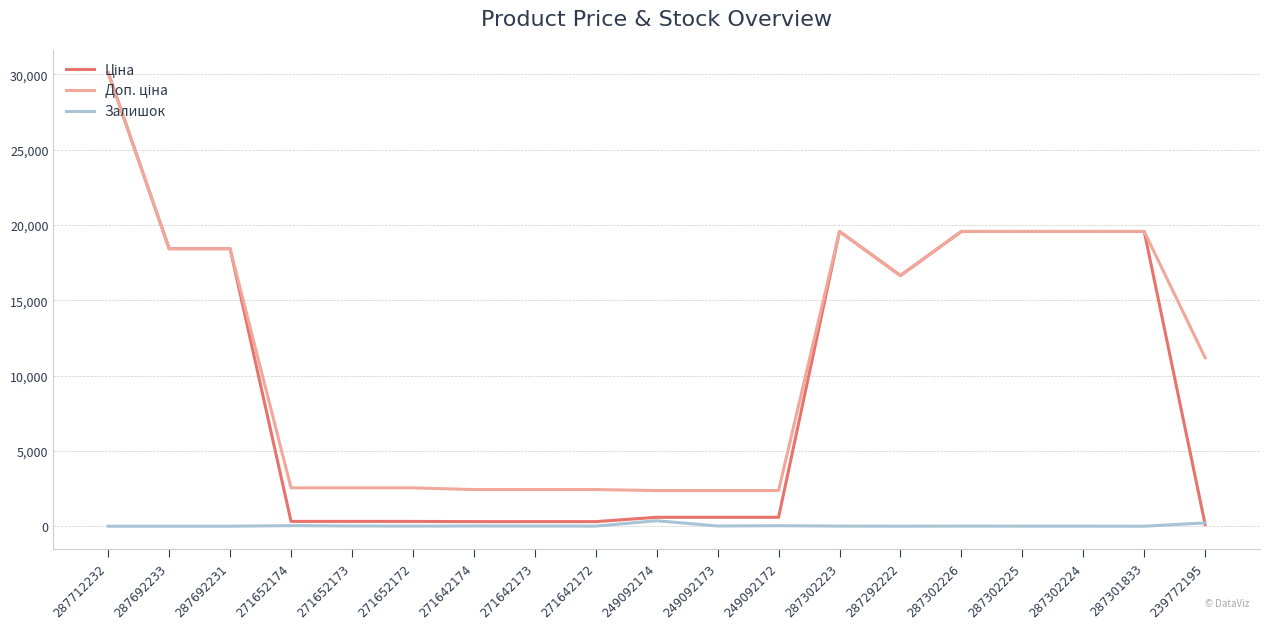

What is the difference between the highest and lowest values at 287712232?

30102.8